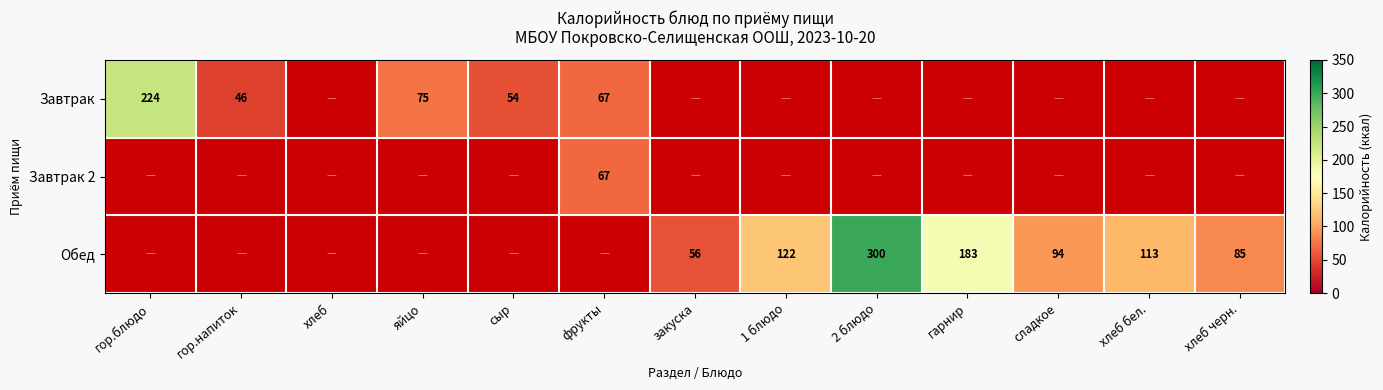

Count the number of categories in the chart.

13